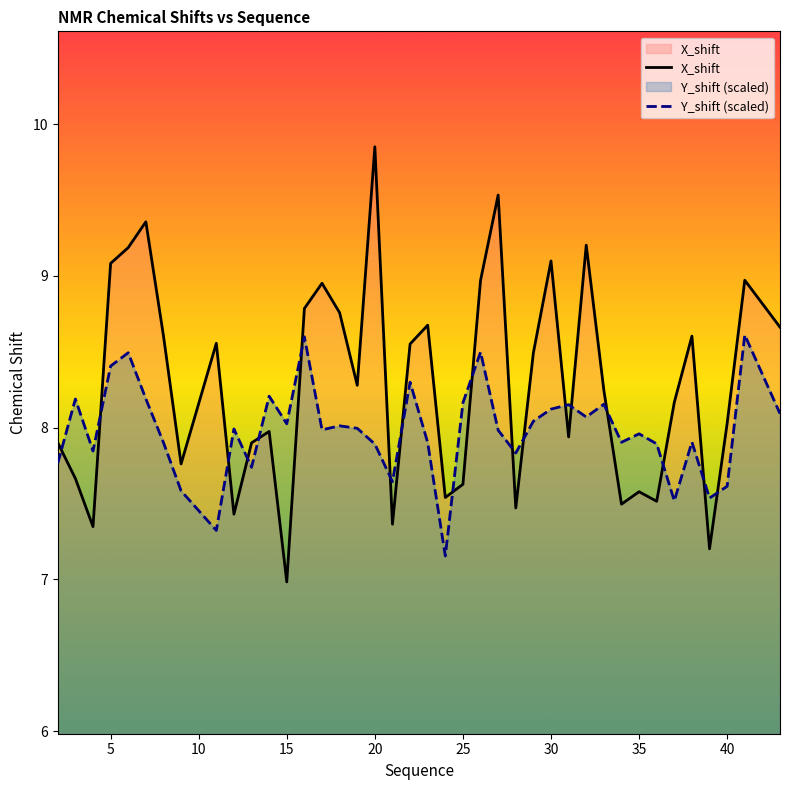

What is the minimum value for Y_shift (scaled)?

7.2